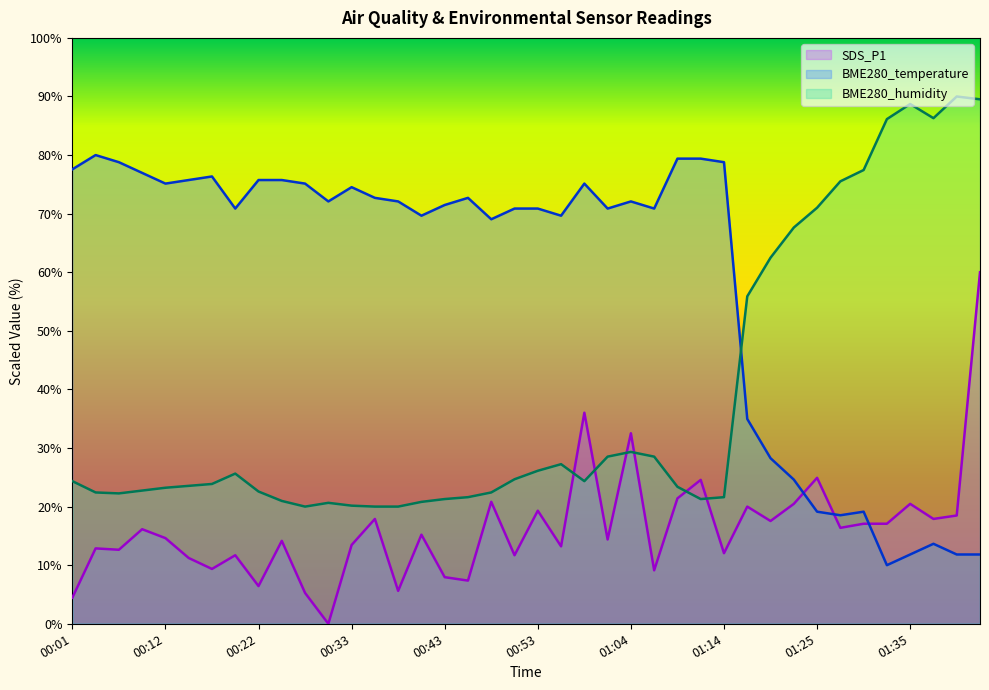

Does the chart display data point markers on the line(s)?

No